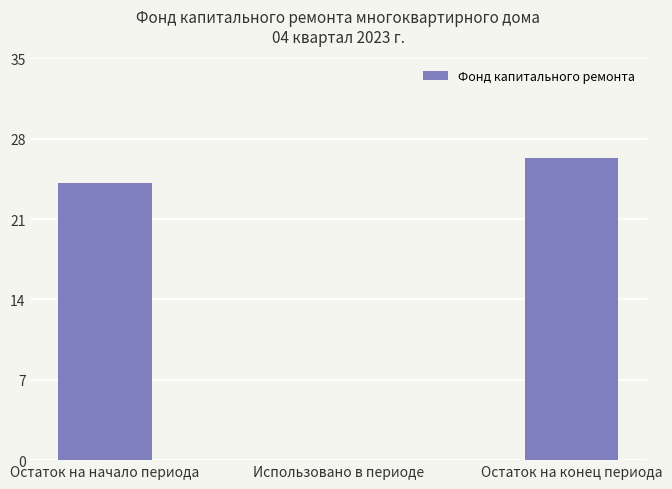

Count the number of values greater than 24.

2